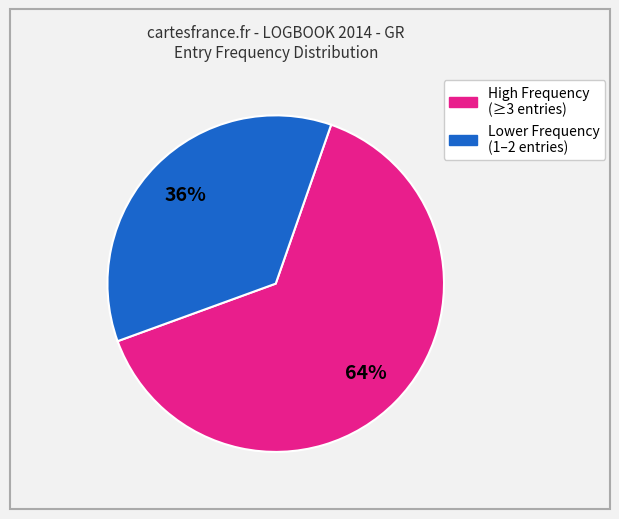

To the nearest percent, what is the average slice percentage?

50%